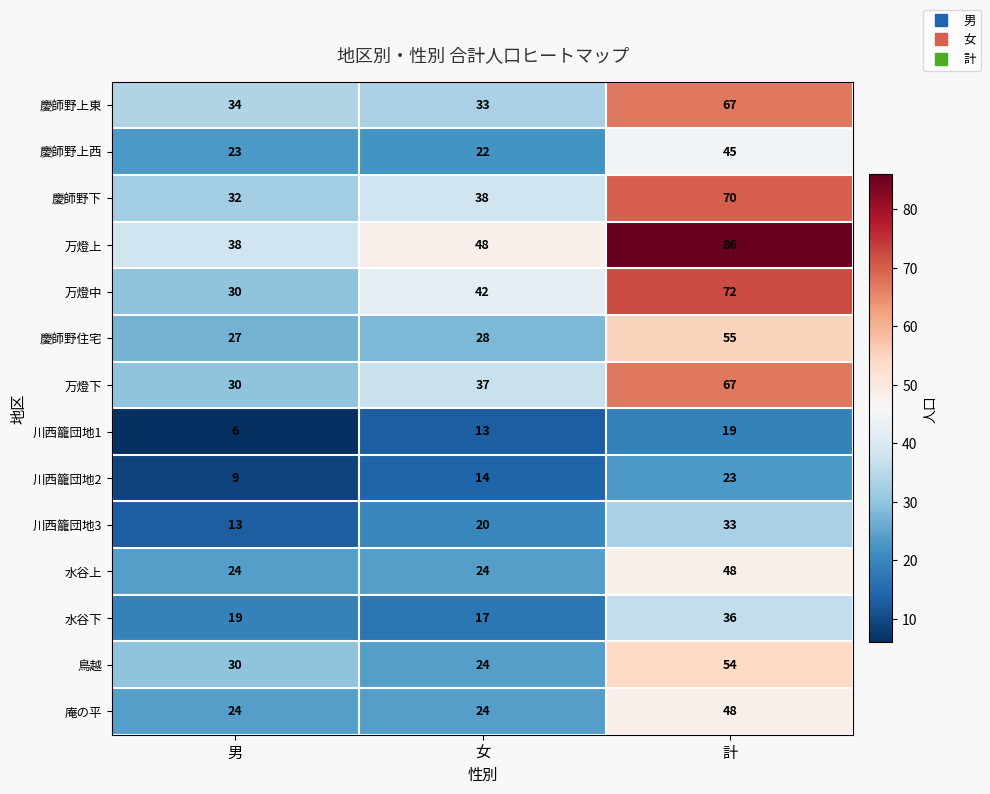

Is the value of 庵の平 at 男 greater than the value of 水谷上 at 計?

No